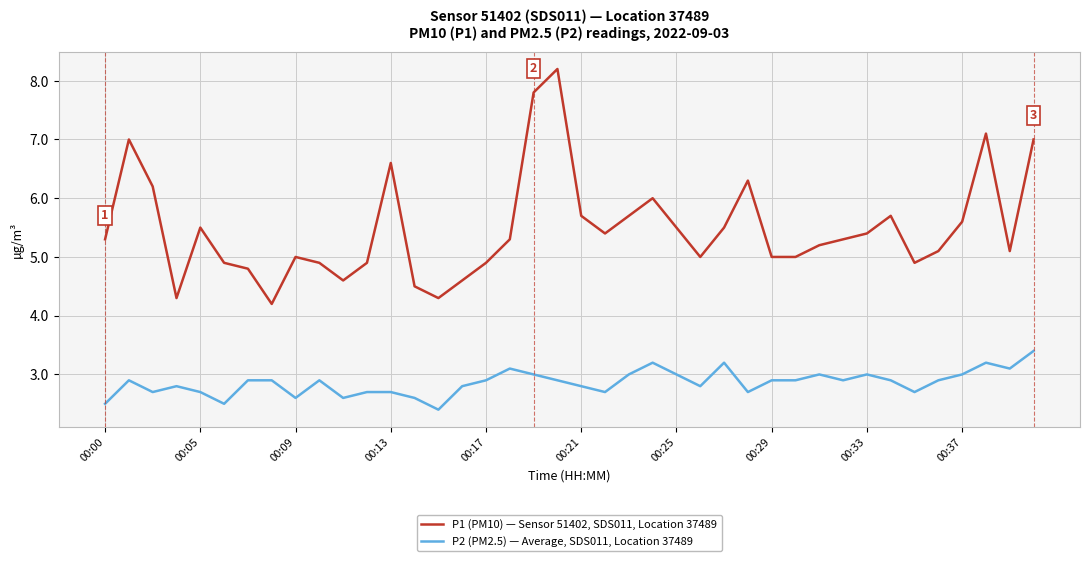

Which series has the largest total across all categories?

P1 (PM10) — Sensor 51402, SDS011, Location 37489